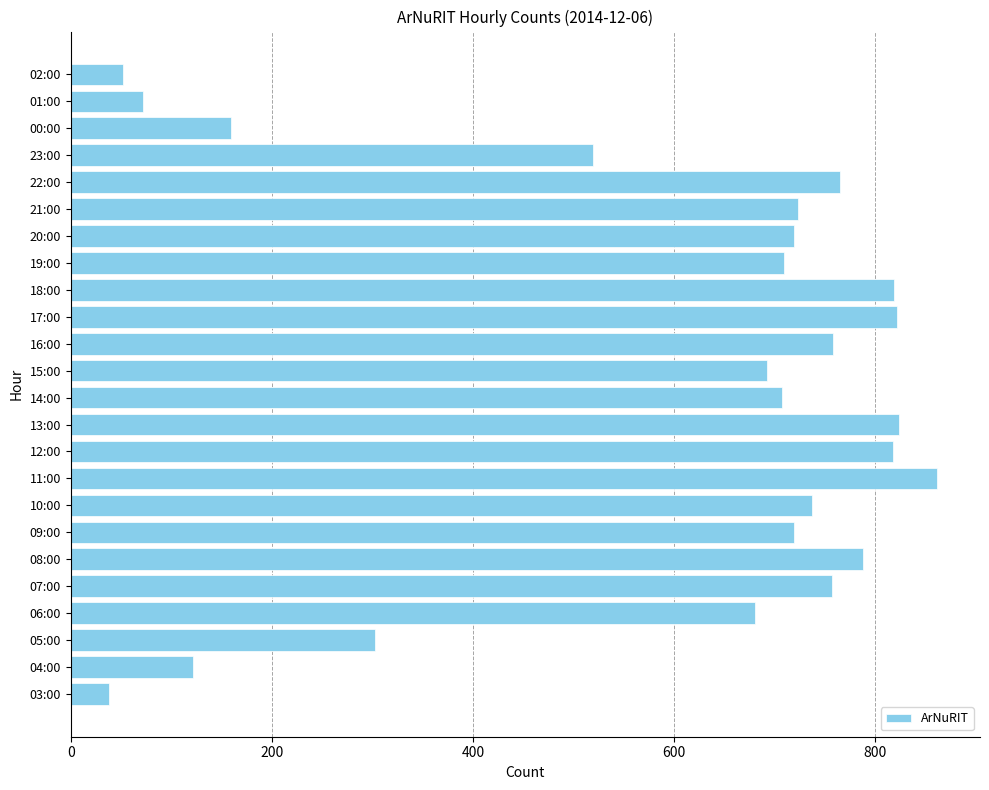

What is the difference between the maximum and minimum values?

823